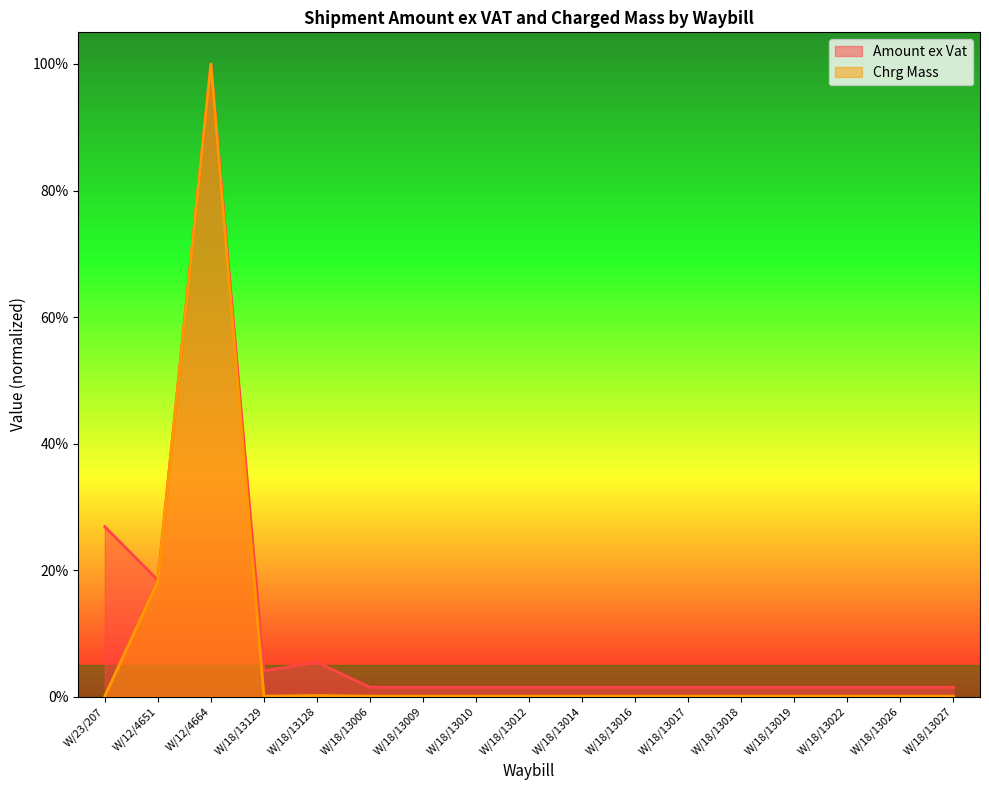

How many lines are shown in the chart?

2